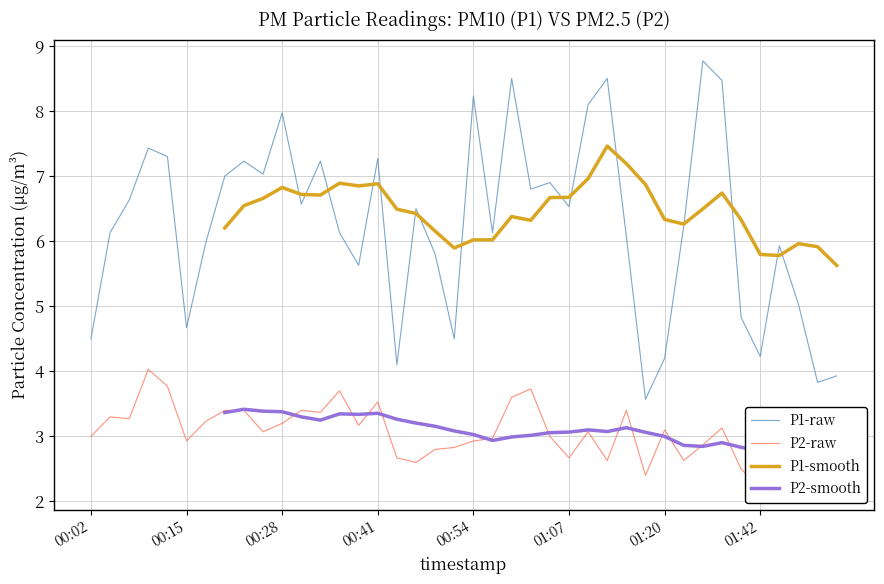

True or false: P2 has a value of 3.4 at 00:33.

True